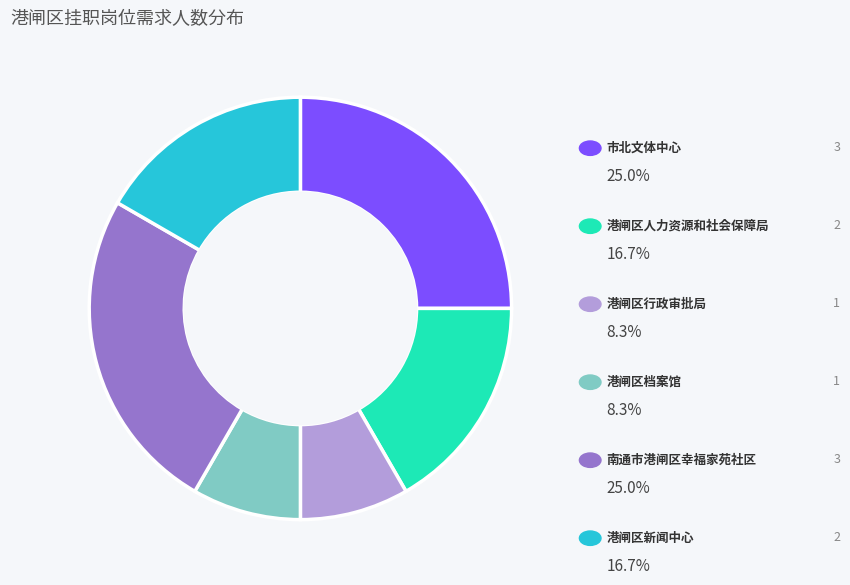

Is there a majority slice in this chart?

No